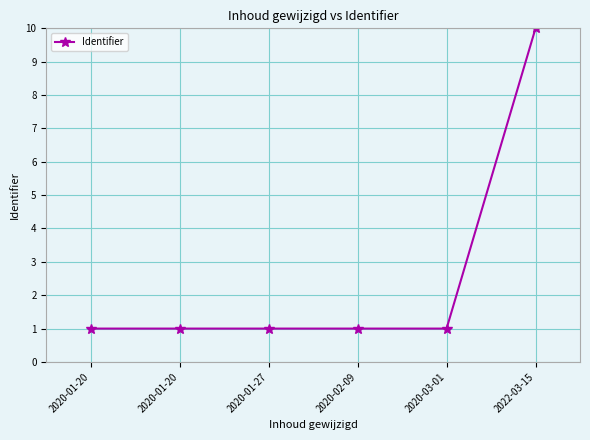

What is the smallest value displayed?

1.0